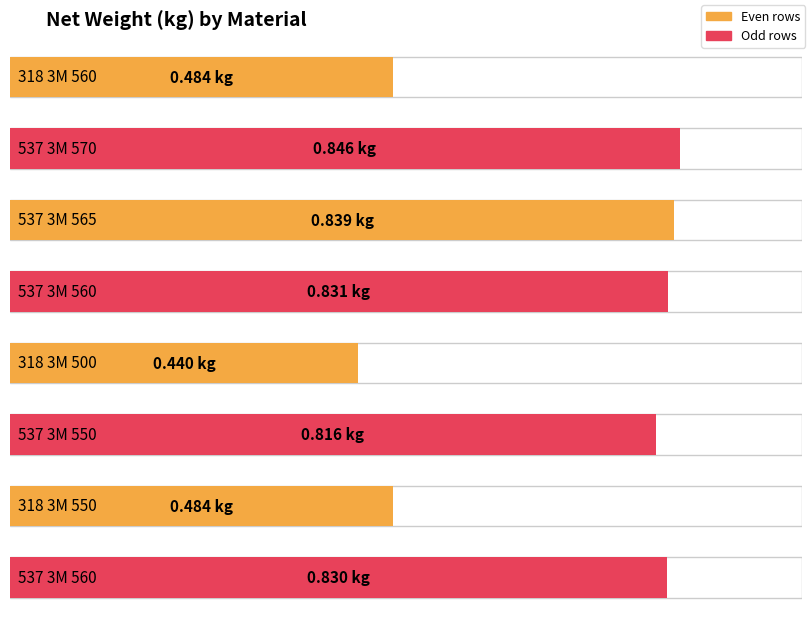

What is the difference between the values at 318 3M 500 and 537 3M 560?

0.4